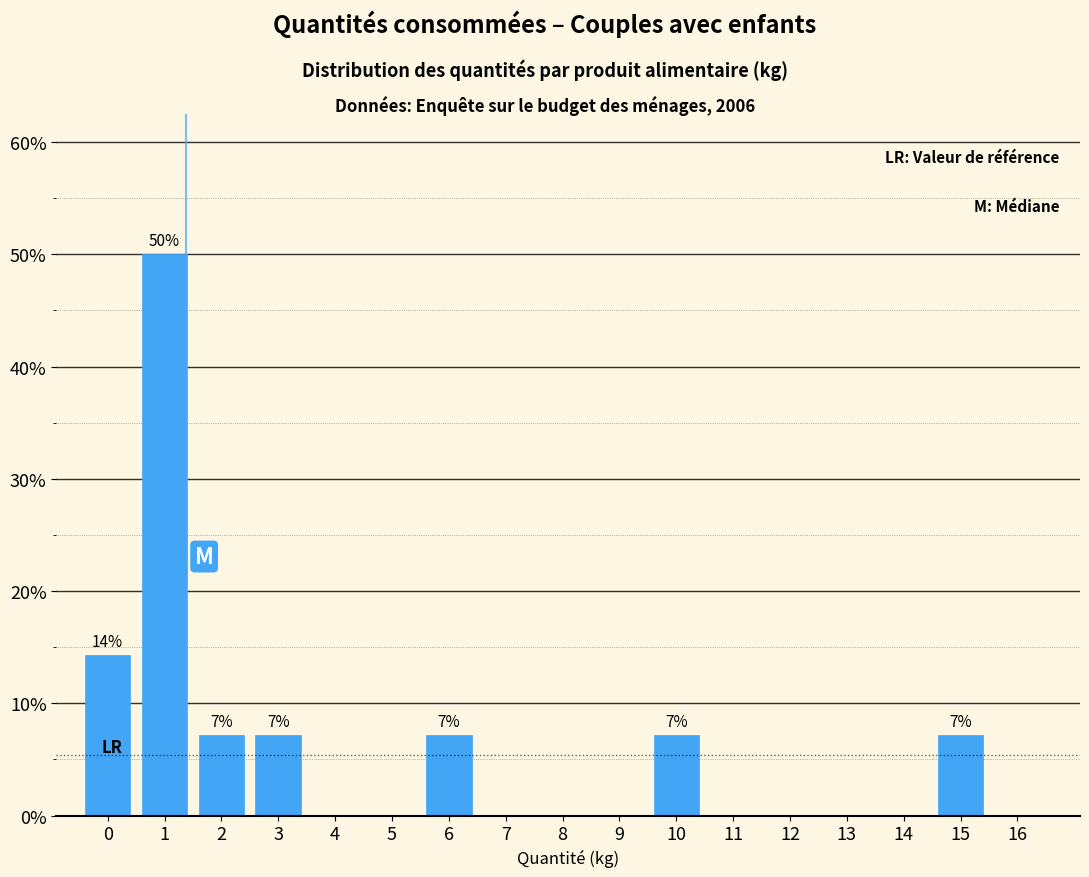

Reading left to right, what are all the values shown in this chart?

0=14.3	1=50.0	2=7.1	3=7.1	4=0.0	5=0.0	6=7.1	7=0.0	8=0.0	9=0.0	10=7.1	11=0.0	12=0.0	13=0.0	14=0.0	15=7.1	16=0.0